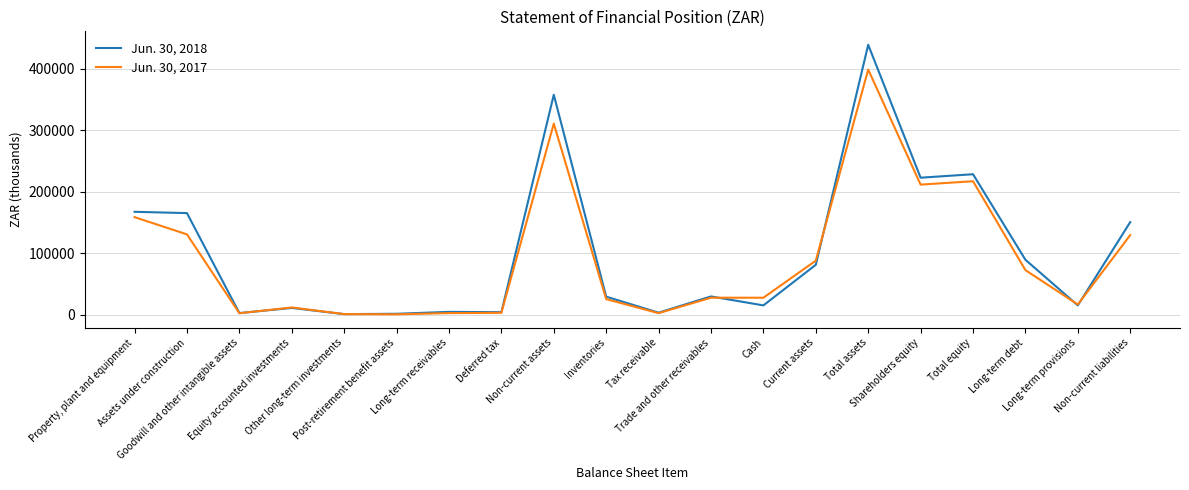

What is the spread (max minus min) of values at Tax receivable?

764